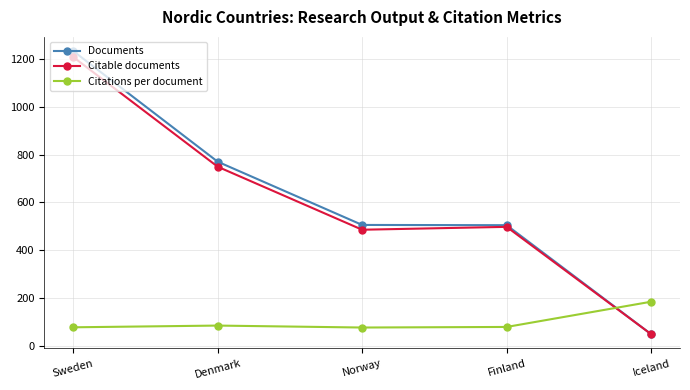

How many interior local valleys does the Citable documents series have?

1